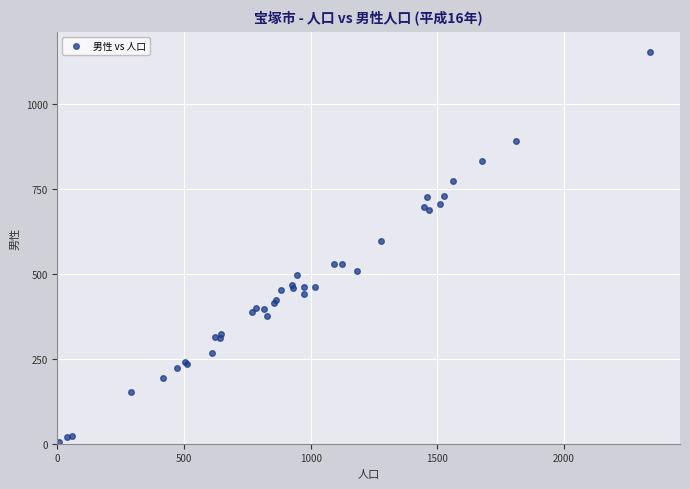

What Y value in the scatter plot is closest to 579?

597